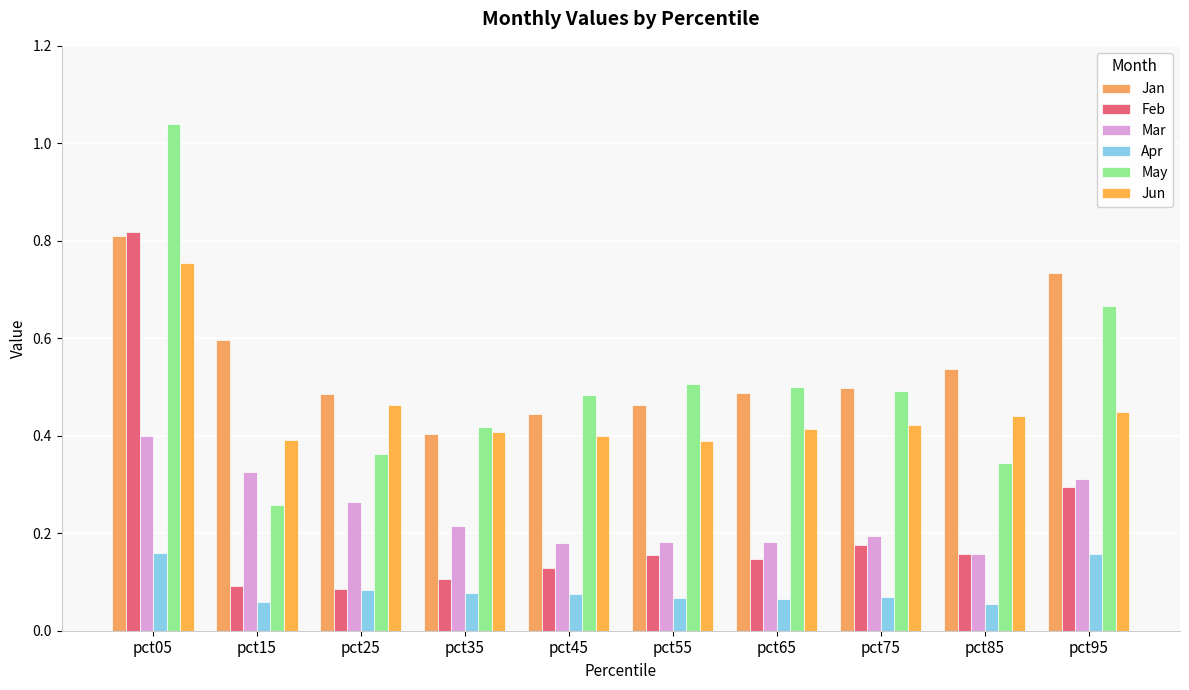

Count the Mar values in the range 0 to 1.

10